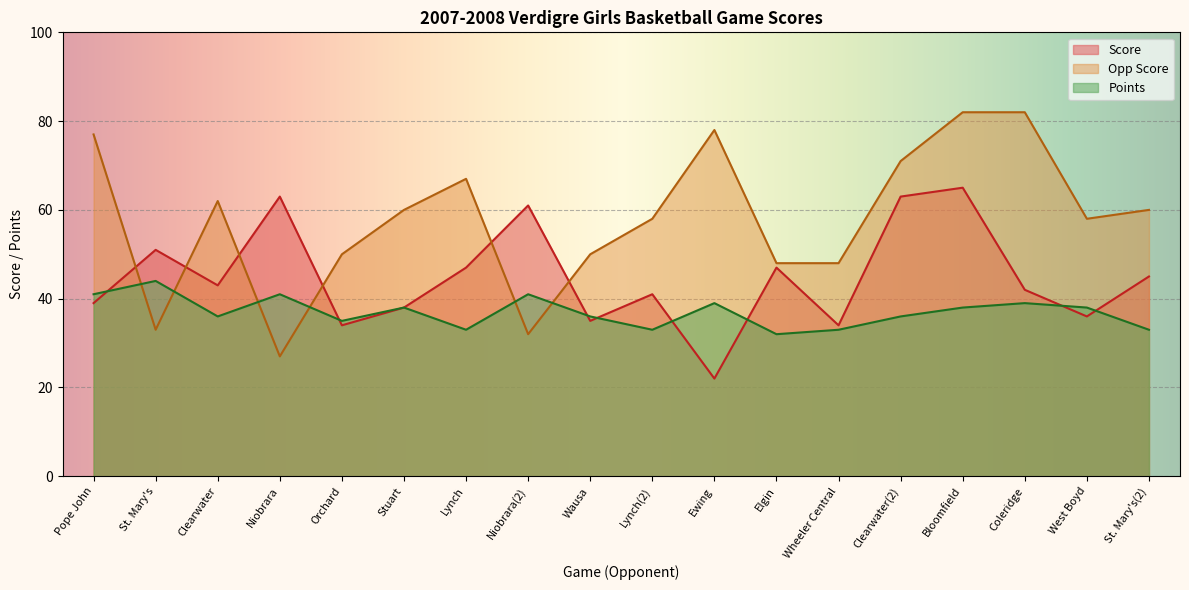

True or false: Points has more than 1 points higher than both neighbors.

True